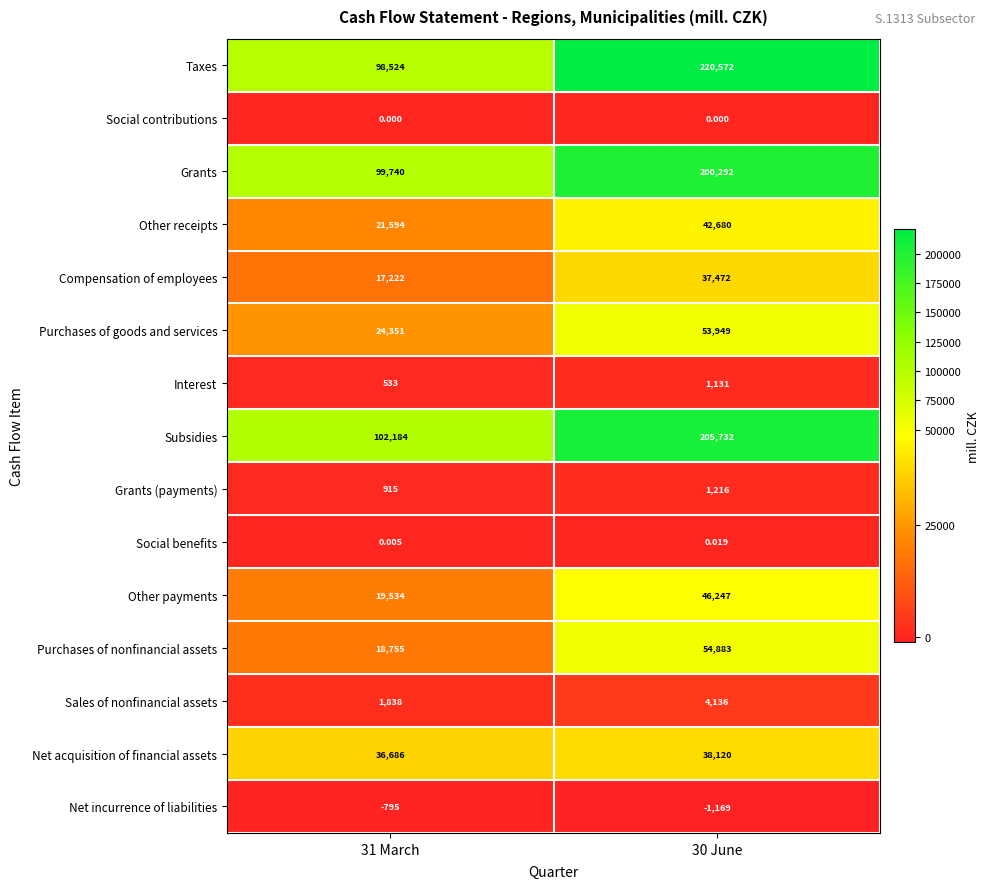

Is the value of Grants at 30 June greater than the value of Net incurrence of liabilities at 31 March?

Yes